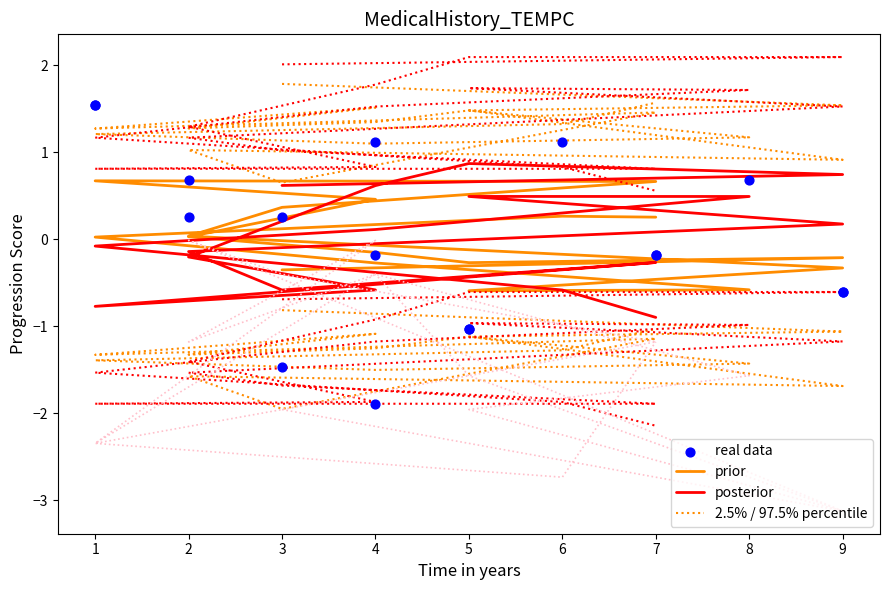

Which series has the largest total across all categories?

2.5% / 97.5% percentile